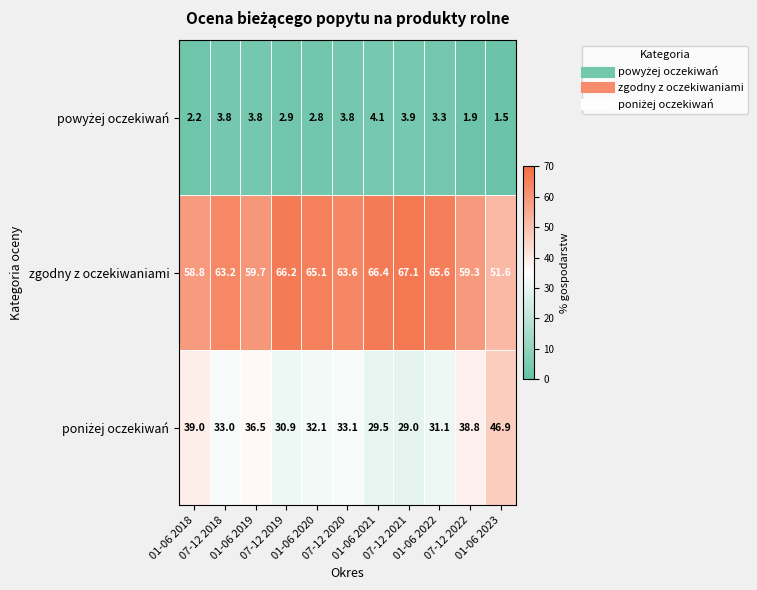

What is the average value of the zgodny z oczekiwaniami series?

62.4